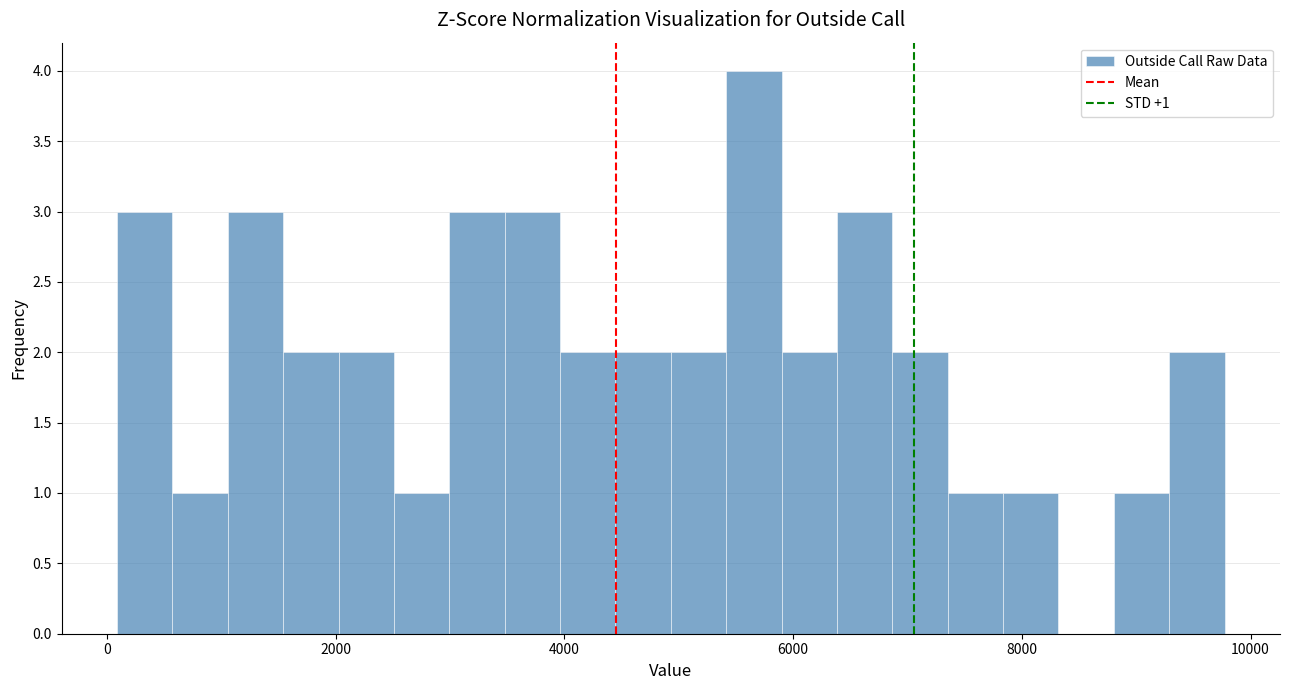

Read against the x-axis, roughly where is the centre of the tallest bar?

5600